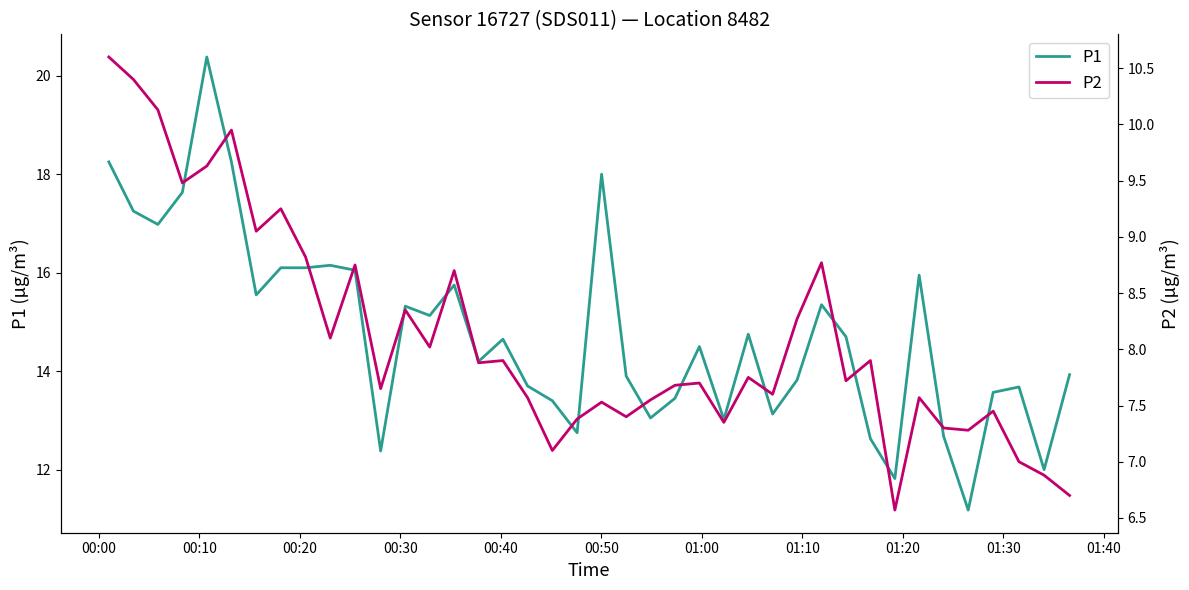

What is the minimum value for P1?

11.2